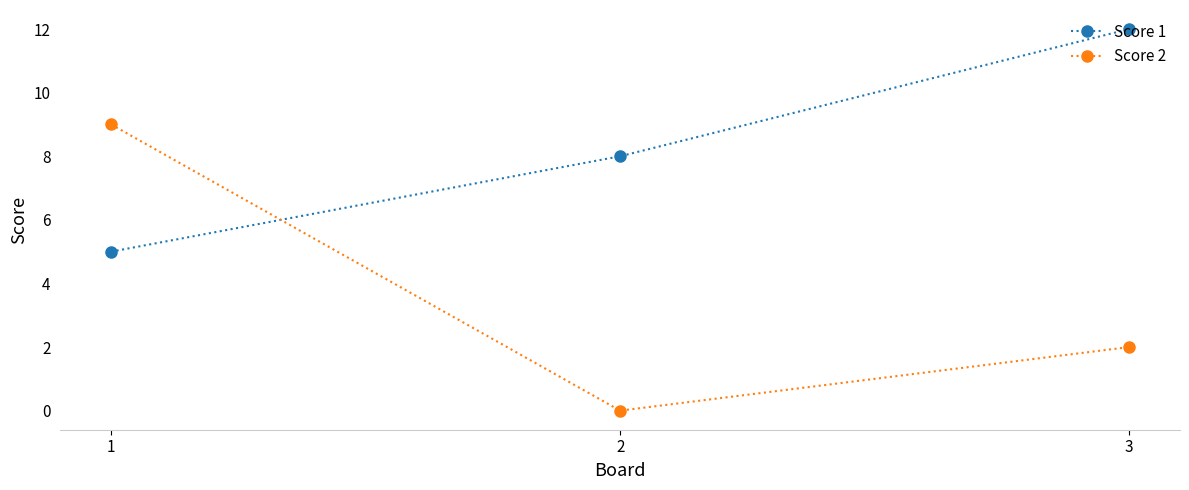

What is the average value of the Score 2 series?

4